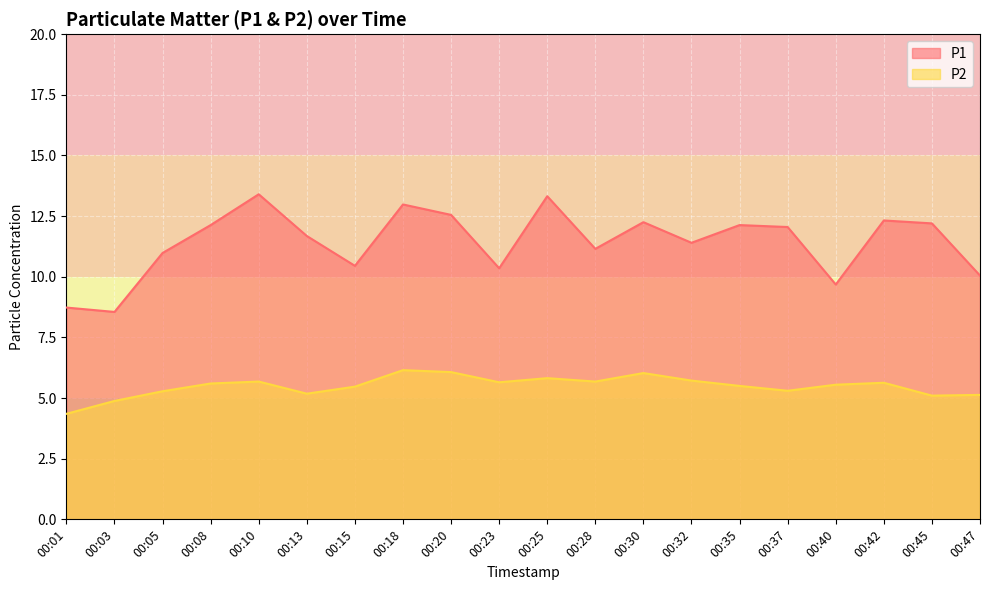

What is the value of the P1 point at the 4th from the left?

12.1